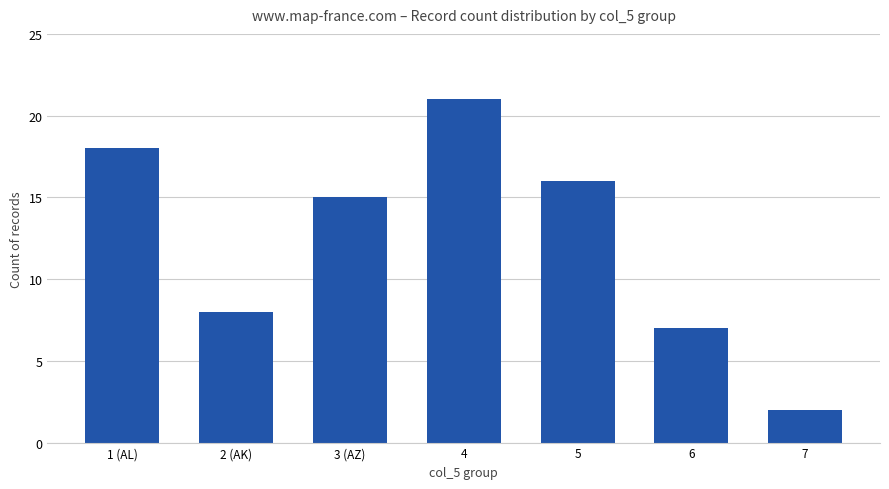

Is it true that the value at 1 (AL) is 18?

True